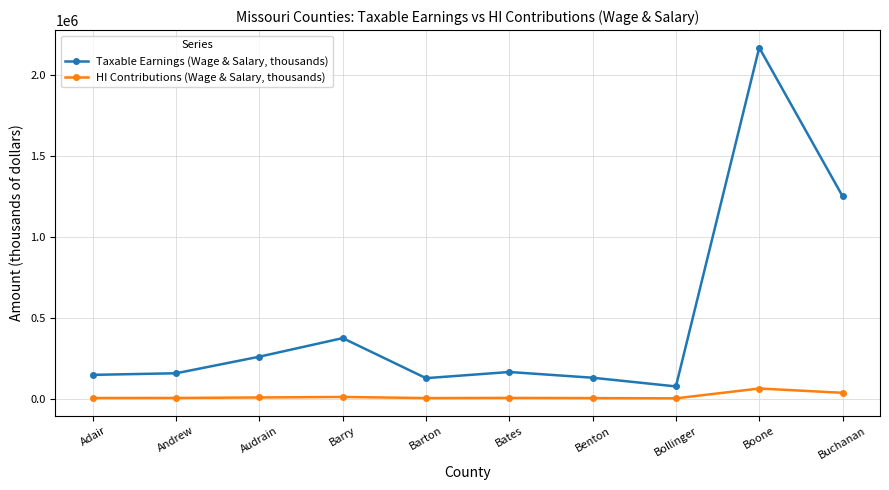

Which series has the largest total across all categories?

Taxable Earnings (Wage & Salary, thousands)